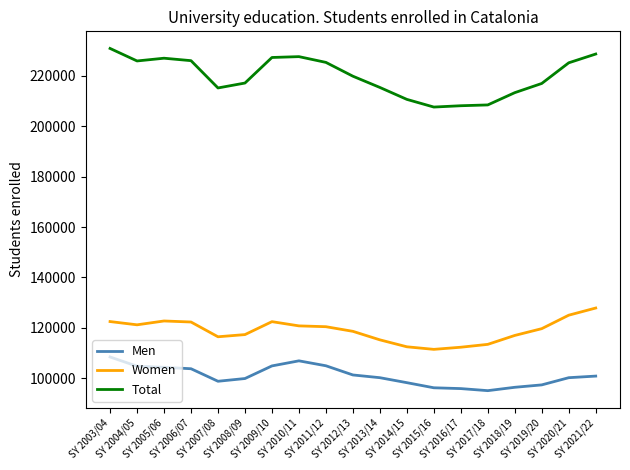

True or false: Women and Men intersect in this chart.

False